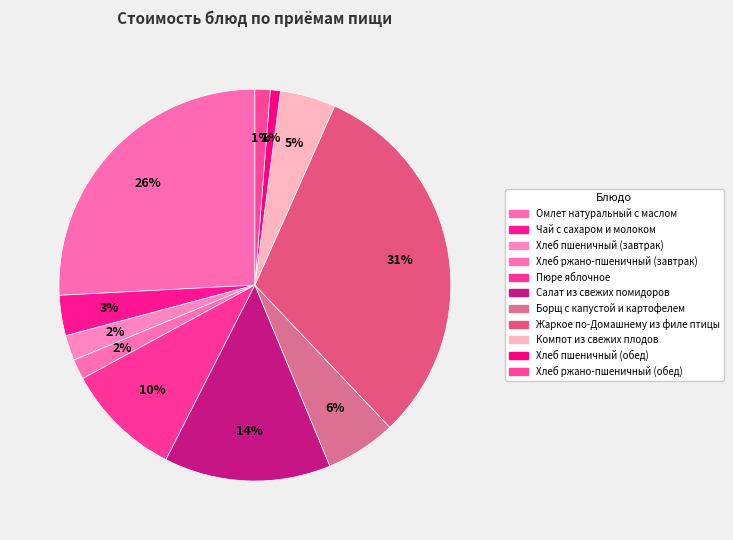

How many slices are in this pie chart?

11